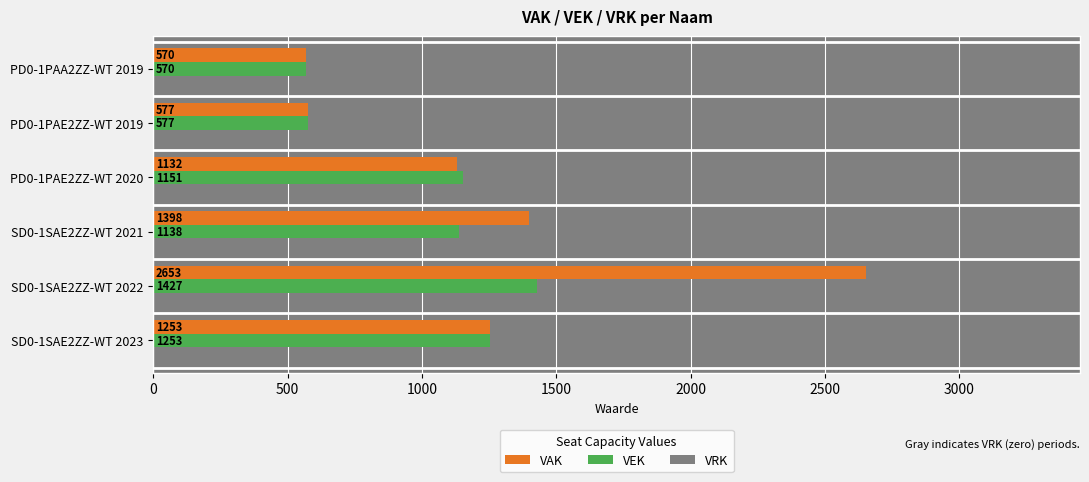

Which series has the widest spread of values?

VAK